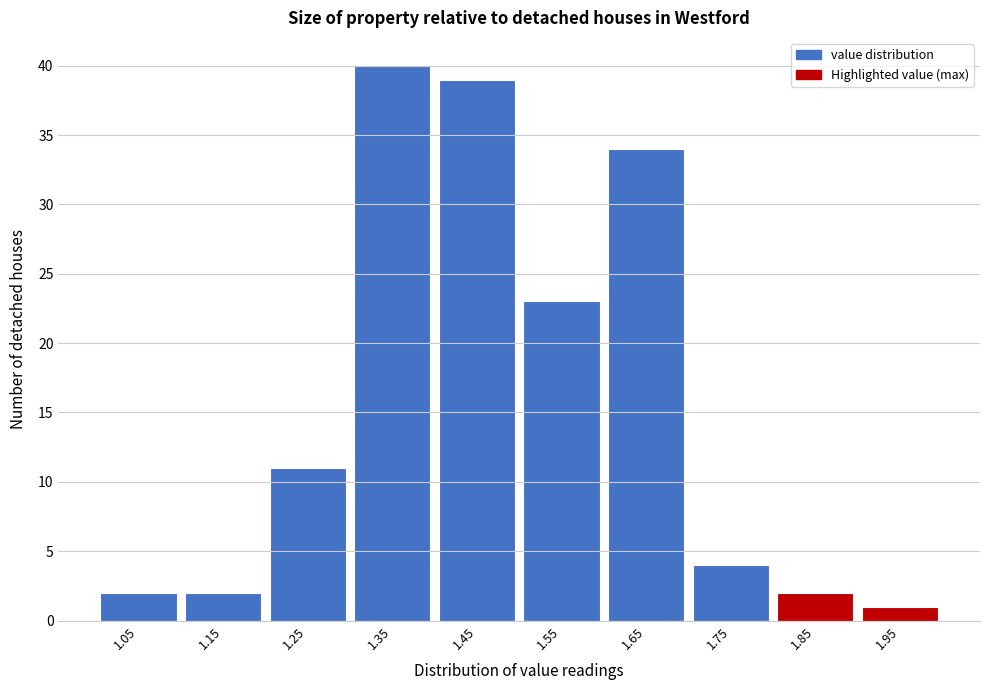

Reading right to left, extract all data points from this chart.

1.95=1	1.85=2	1.75=4	1.65=34	1.55=23	1.45=39	1.35=40	1.25=11	1.15=2	1.05=2